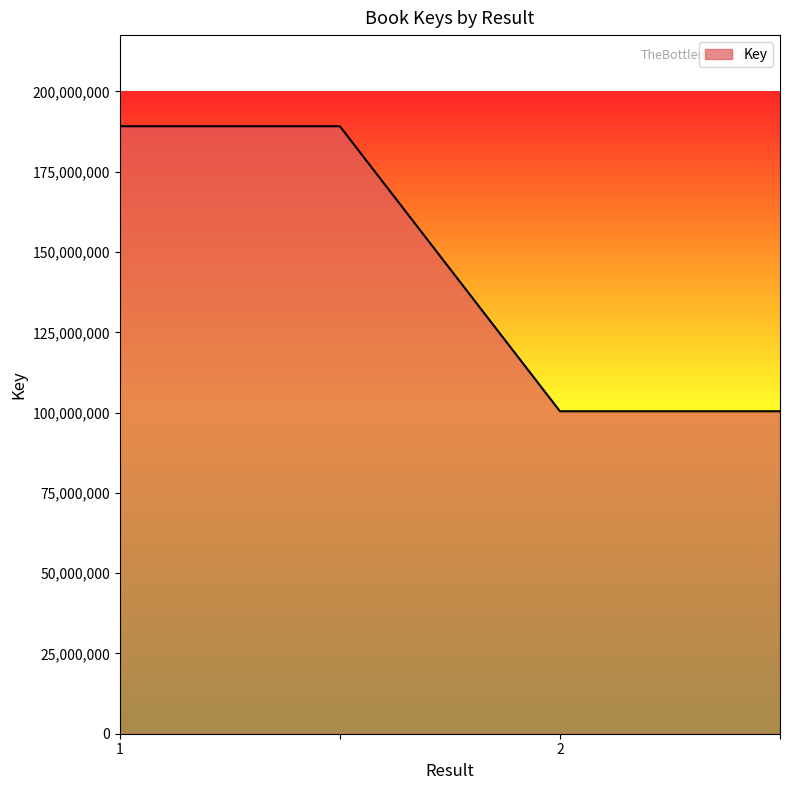

Does the chart have visible grid lines?

No